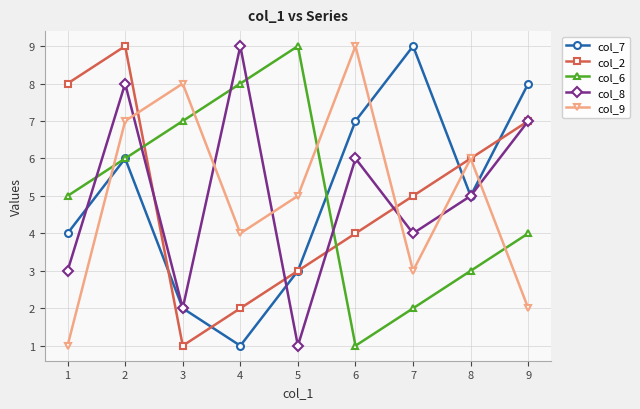

At which category does col_7 reach its first local peak?

2